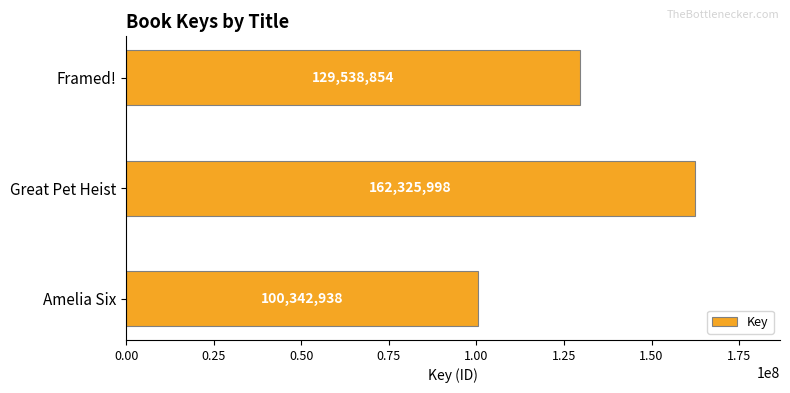

Reading bottom to top, extract all data points from this chart.

100342938	162325998	129538854